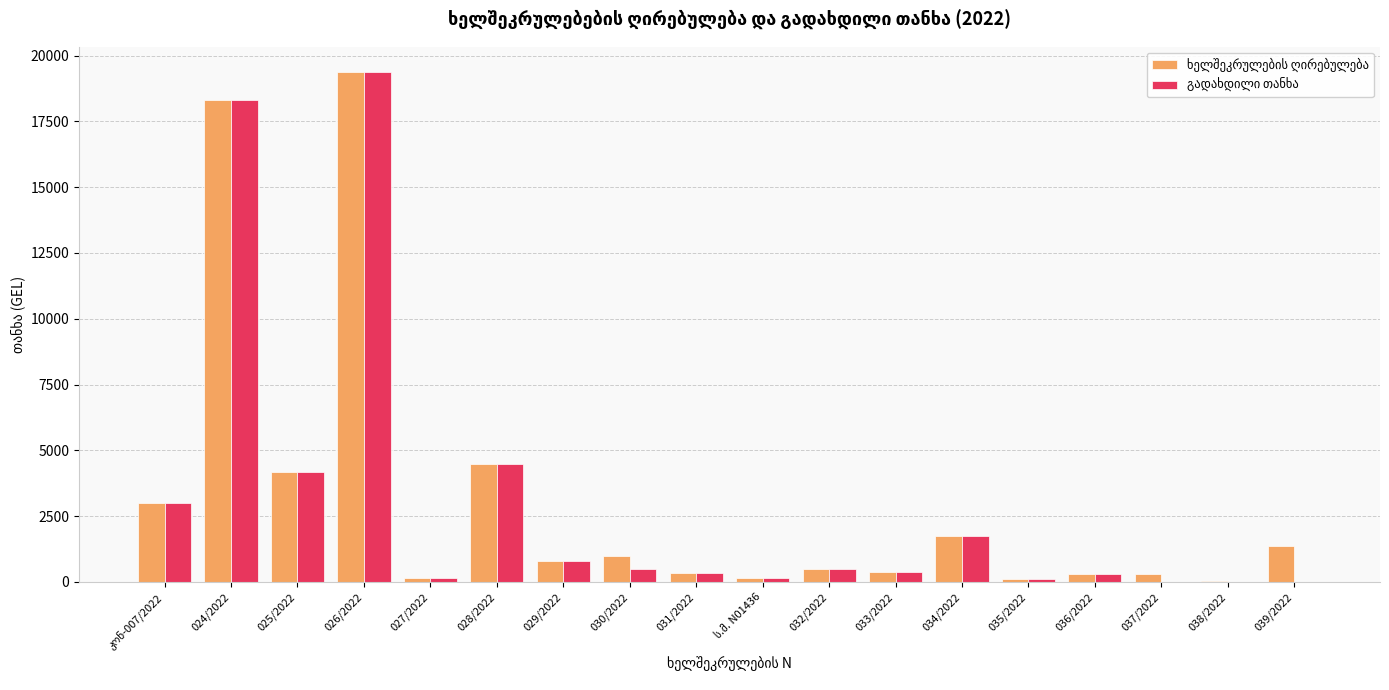

At which category is the sum across all series the highest?

026/2022